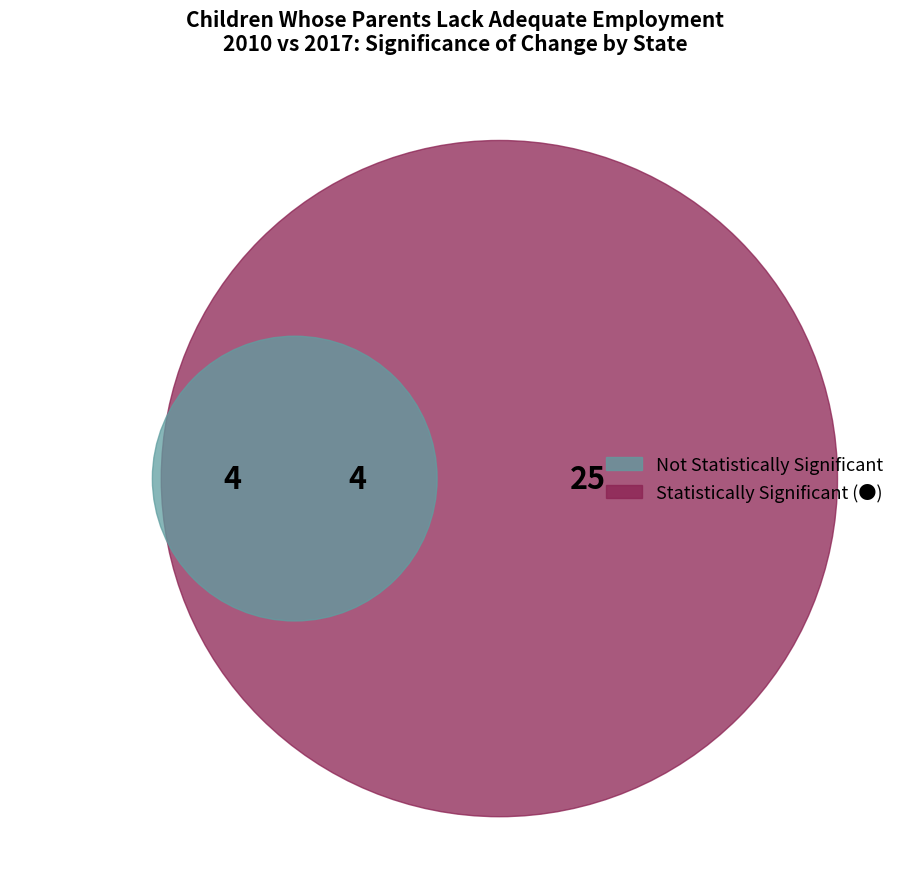

The Colorado slice represents 1% of the pie. True or false?

False